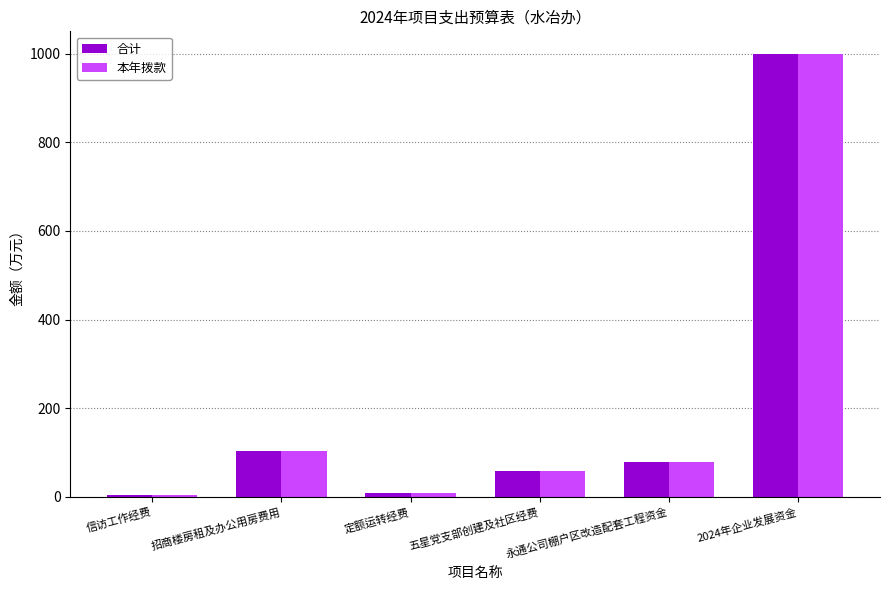

Which category has the highest value in the 合计 series?

2024年企业发展资金